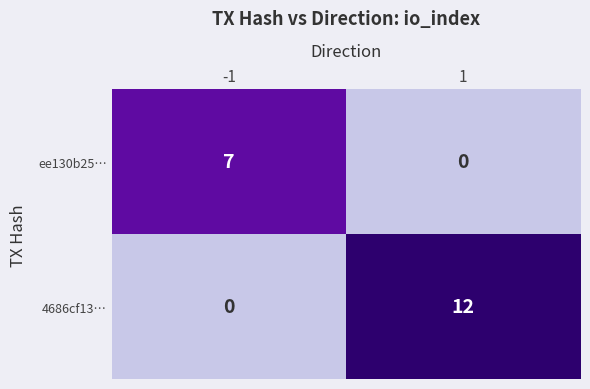

The 4686cf13… series shows 0 at -1. True or false?

True